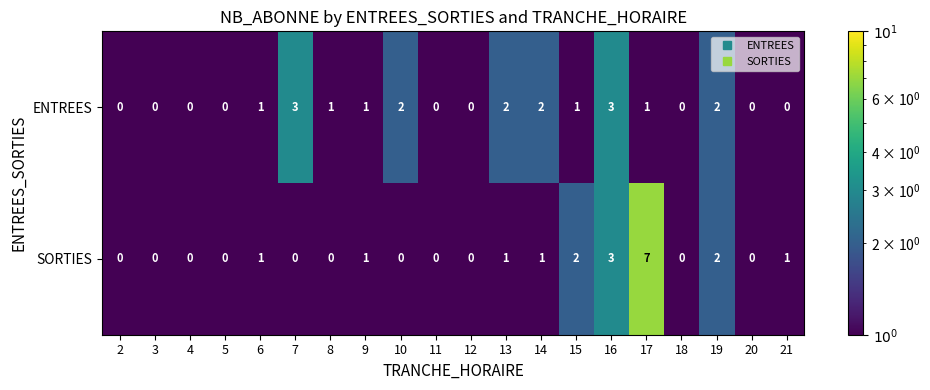

The ENTREES series shows 0 at 5. True or false?

True